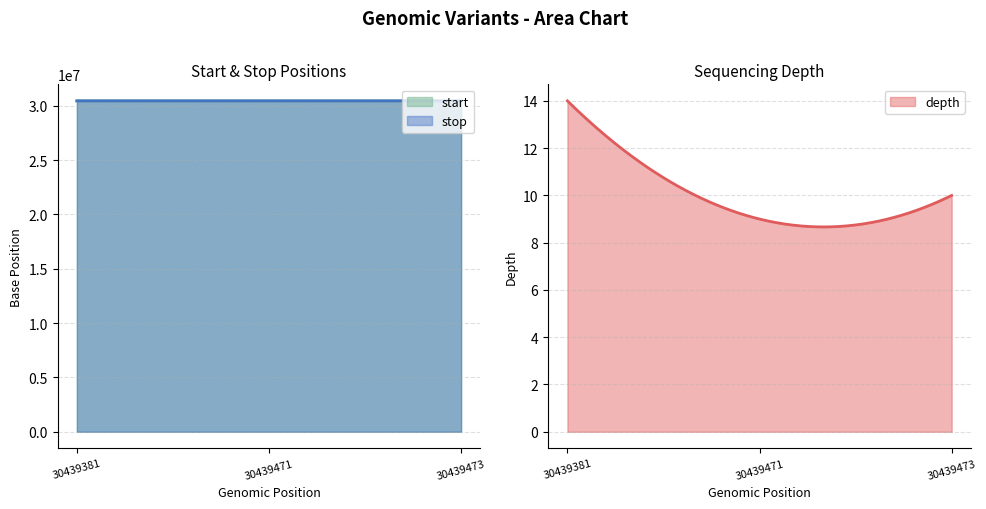

The value of stop at 30439473 is 7873123. True or false?

False